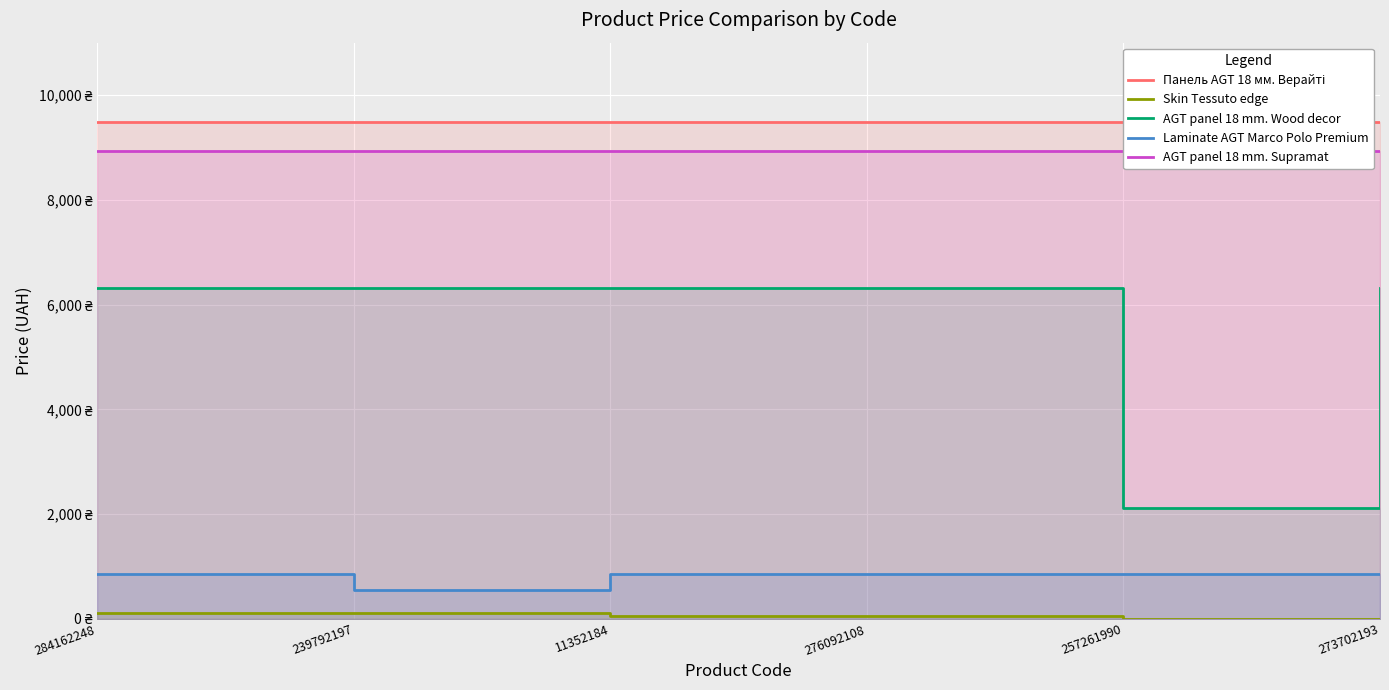

At which category is the sum across all series the highest?

284162248